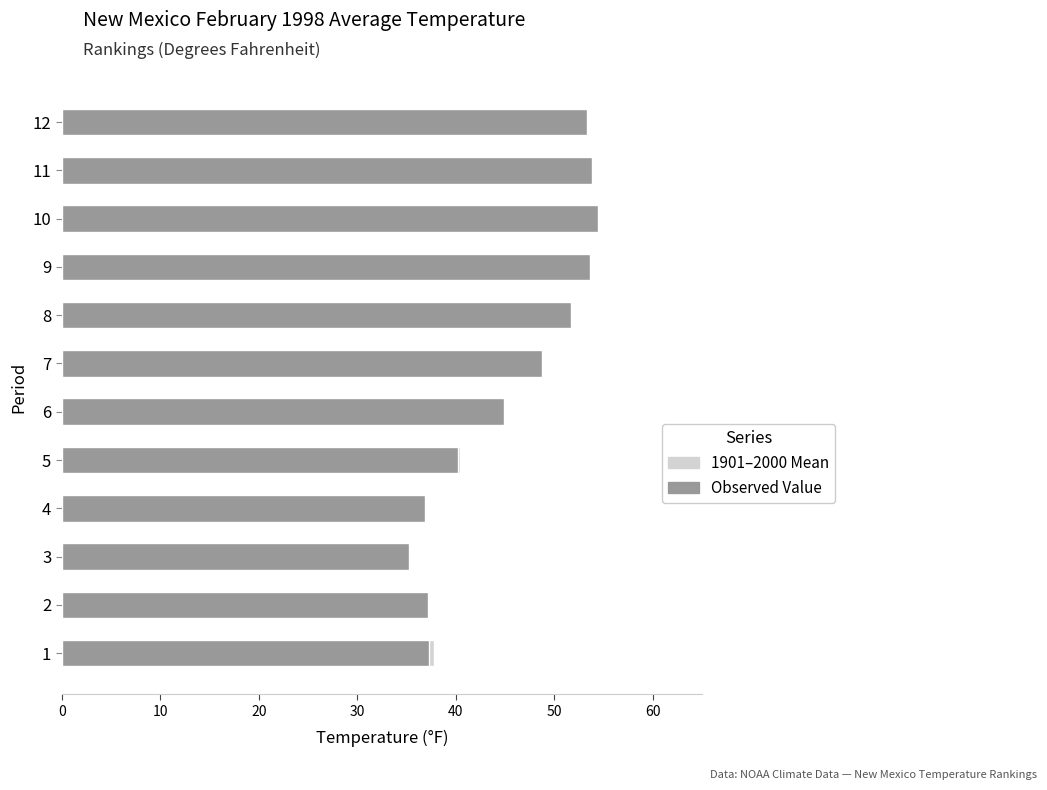

Reading left to right, transcribe all the data shown in this chart.

1901-2000 Mean: 37.8	35.7	35.3	37.0	40.4	44.4	48.2	51.3	53.2	53.9	53.7	52.8
Observed Value: 37.3	37.2	35.2	36.9	40.2	44.9	48.7	51.7	53.6	54.4	53.8	53.3